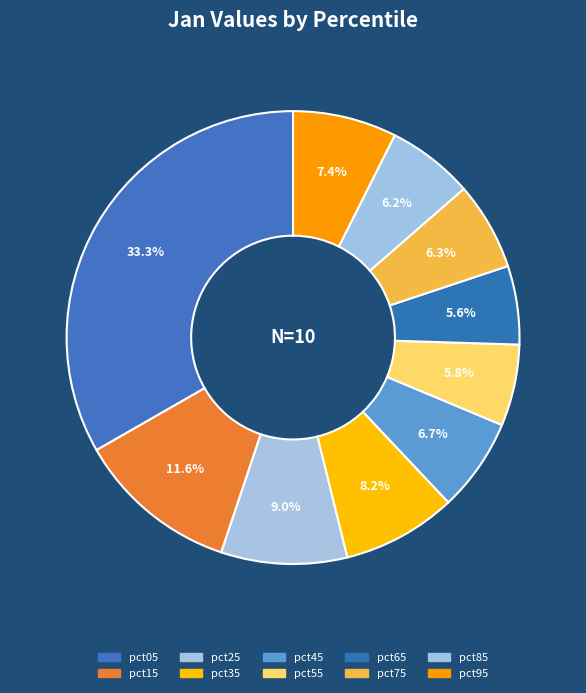

The pct45 slice represents 7% of the pie. True or false?

True